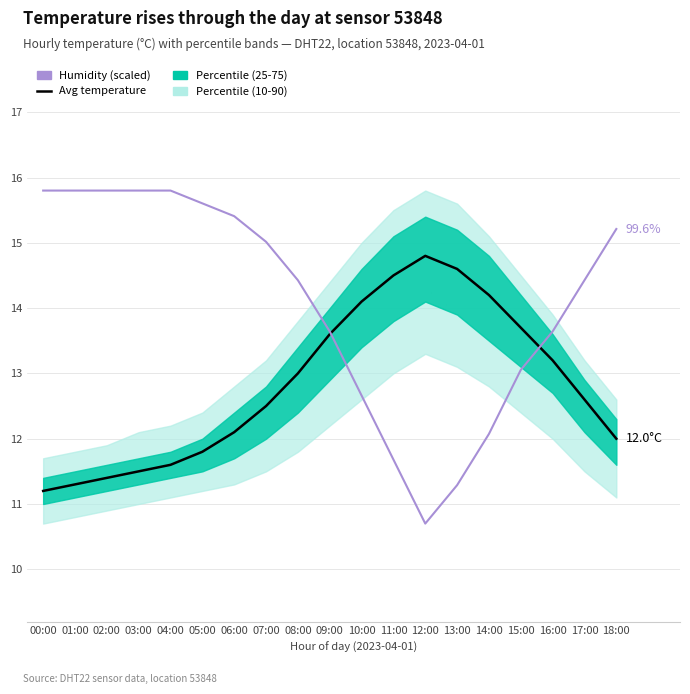

At how many categories does at least one series exceed 13?

19